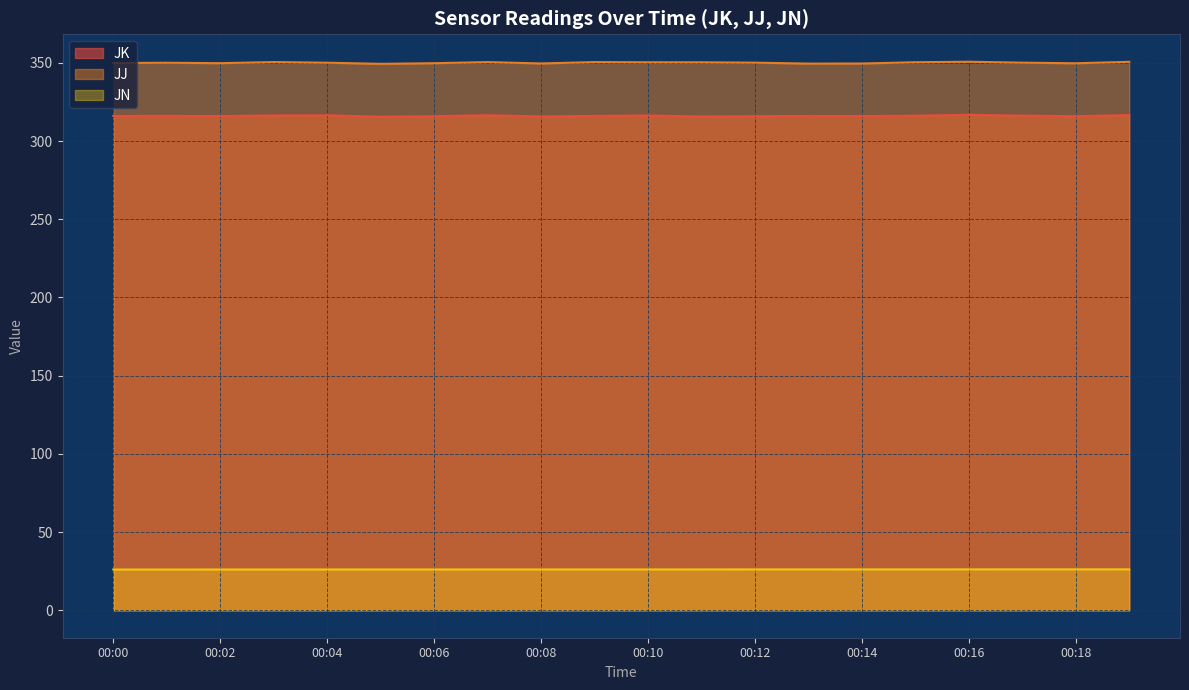

What is the difference between the maximum and second lowest values in the JK series?

1.1